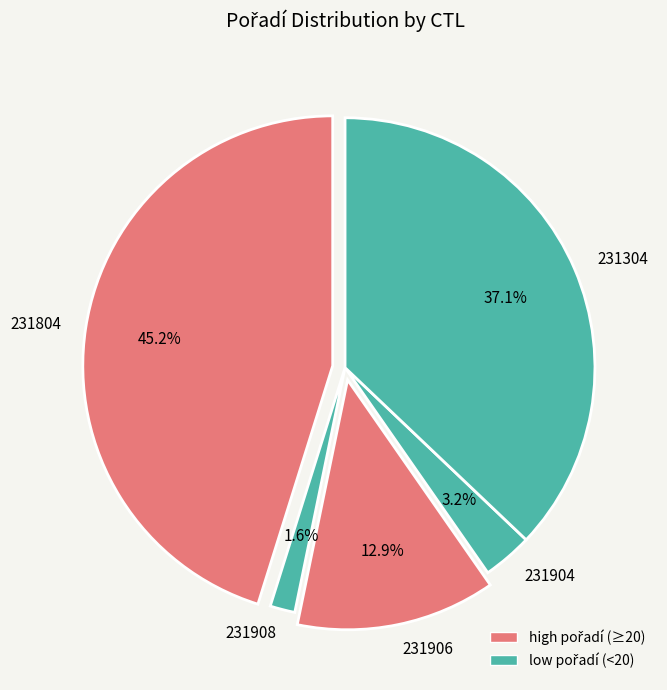

Does any single category account for the majority?

No